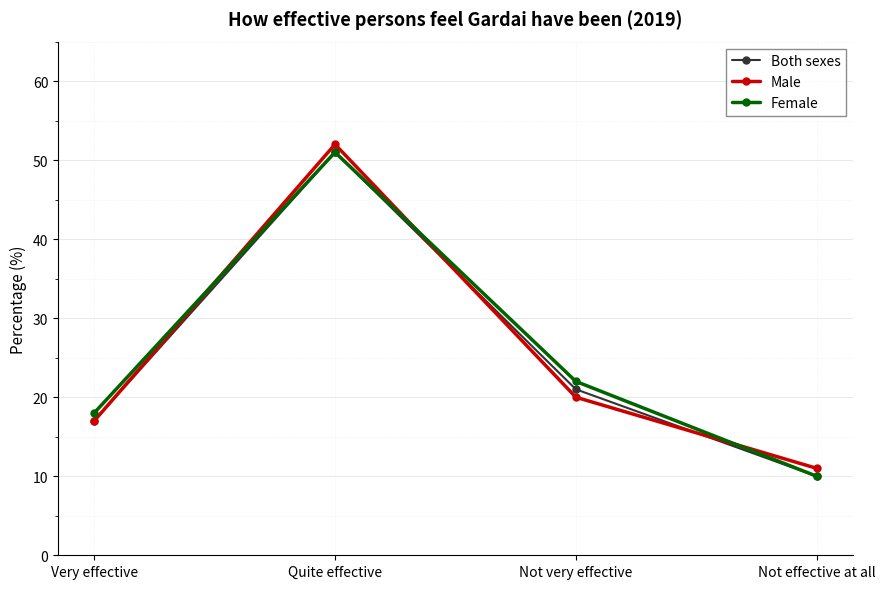

Between which two adjacent categories do Male and Female first intersect?

Very effective and Quite effective